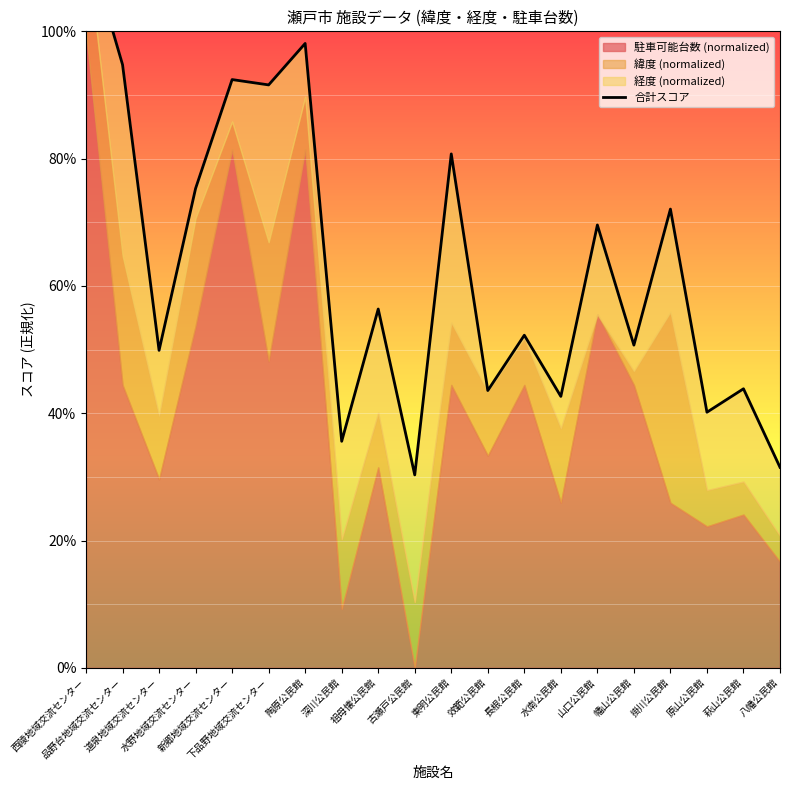

What is the greatest value displayed?

114.5